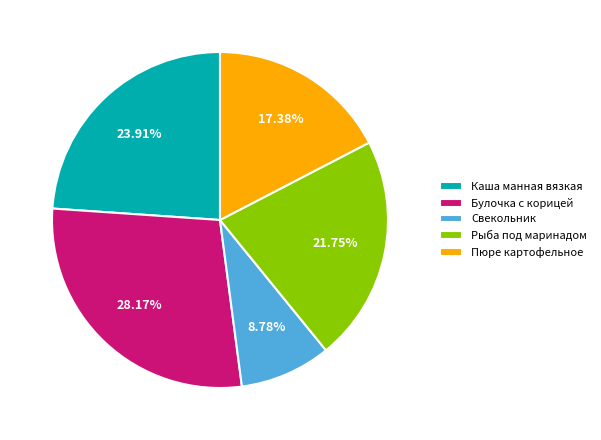

Count the number of slices in the pie.

5